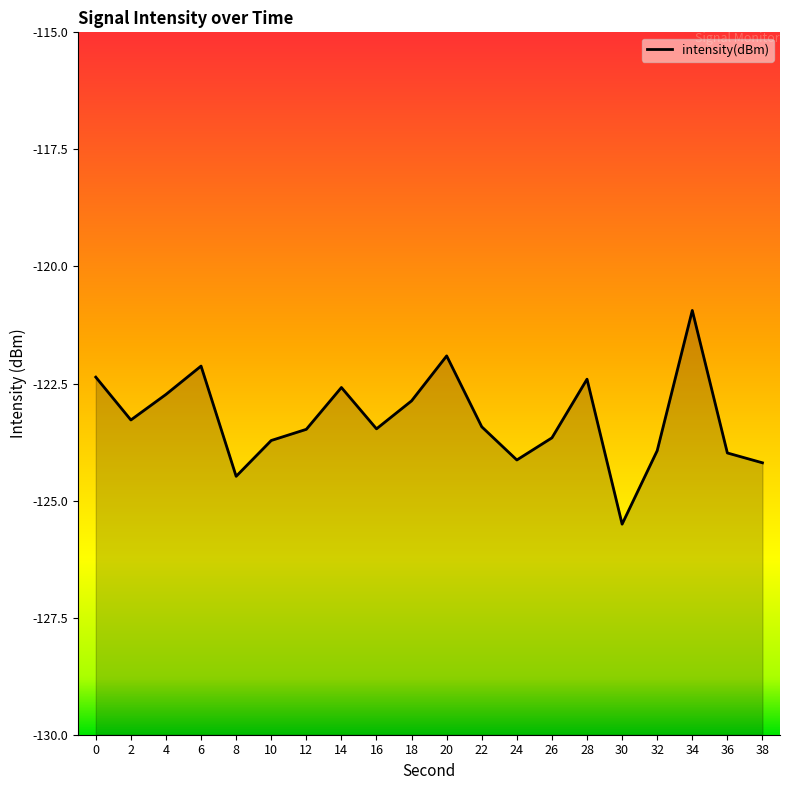

Reading right to left, extract all data points from this chart.

-124.2	-124.0	-120.9	-123.9	-125.5	-122.4	-123.7	-124.1	-123.4	-121.9	-122.9	-123.5	-122.6	-123.5	-123.7	-124.5	-122.1	-122.7	-123.3	-122.4